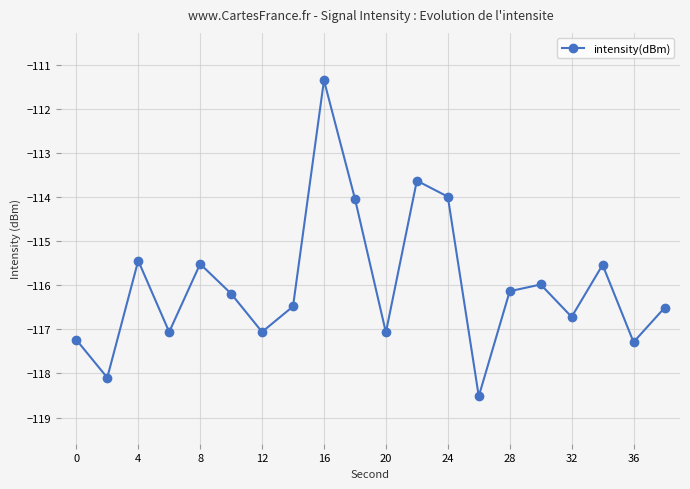

What is the sum of all values?

-2319.8